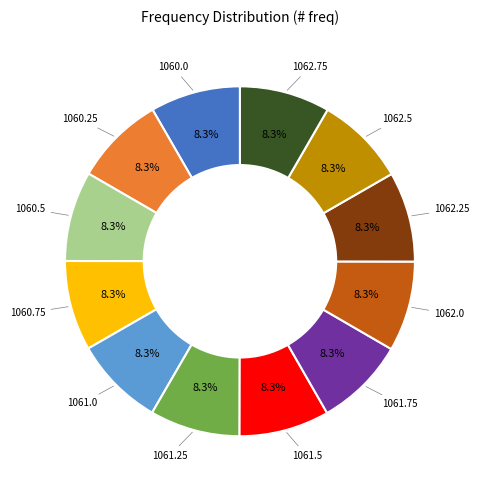

Does any single category account for the majority?

No